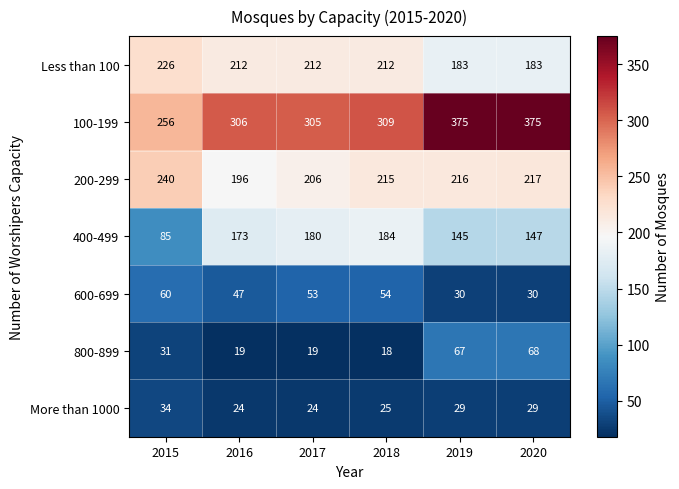

How many Less than 100 values are between 183 and 212?

5